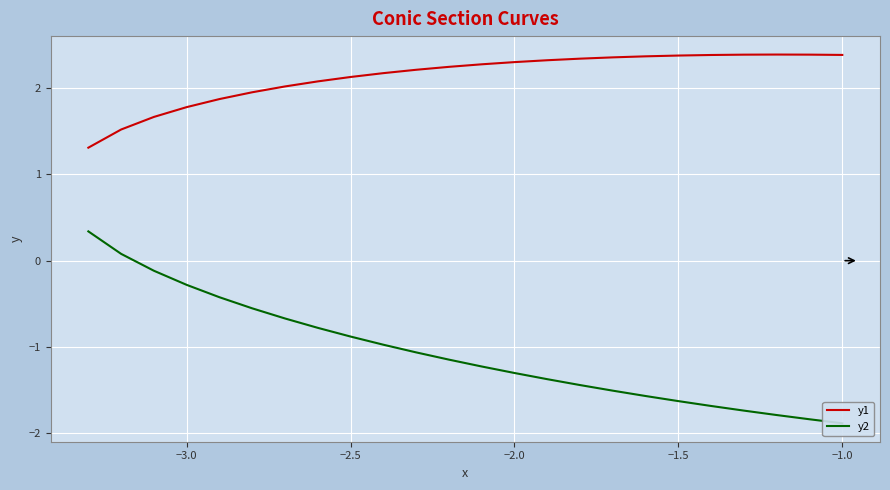

What is the maximum value for y1?

2.4